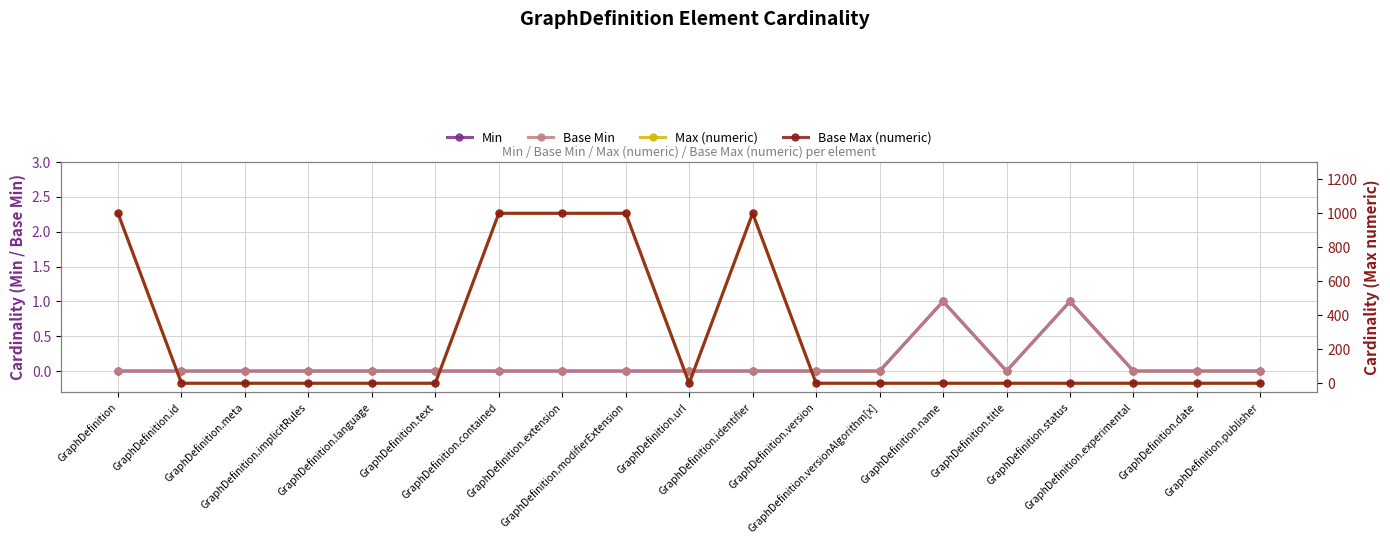

At which category does the chart reach its peak across all series?

GraphDefinition